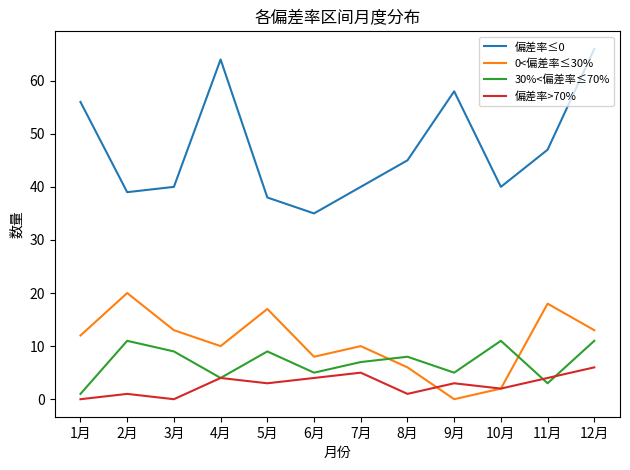

Reading right to left, extract all data points from this chart.

偏差率≤0: 66	47	40	58	45	40	35	38	64	40	39	56
0<偏差率≤30%: 13	18	2	0	6	10	8	17	10	13	20	12
30%<偏差率≤70%: 11	3	11	5	8	7	5	9	4	9	11	1
偏差率>70%: 6	4	2	3	1	5	4	3	4	0	1	0